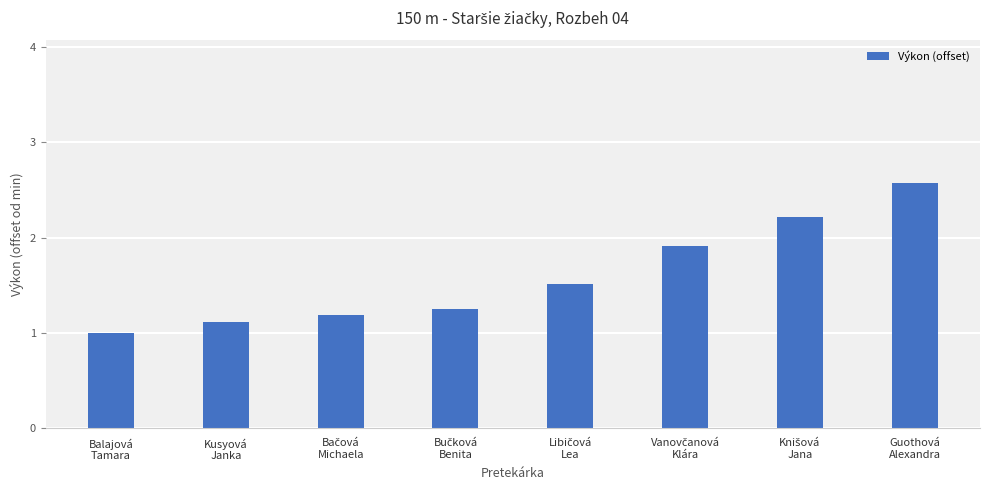

How many data points does each series have?

8